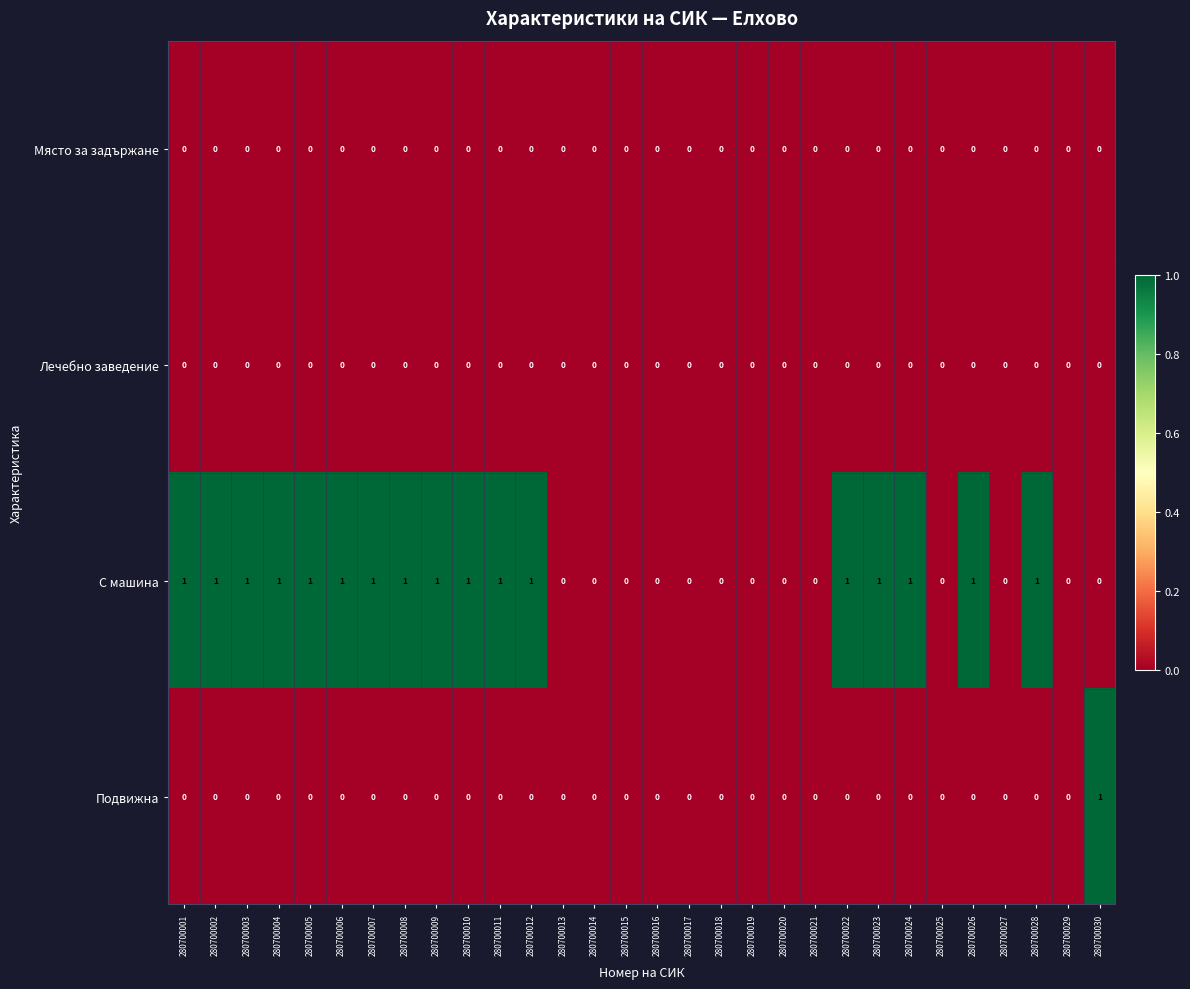

How many categories are shown in the chart?

30